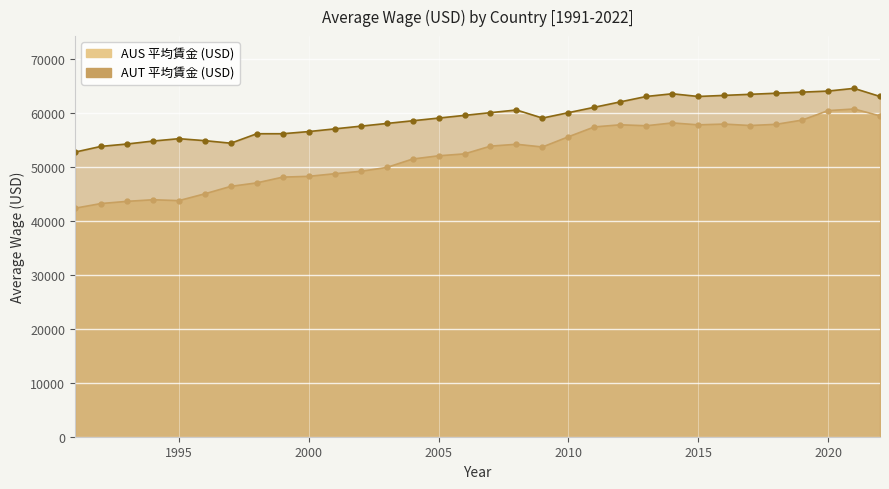

True or false: AUS and AUT intersect in this chart.

False